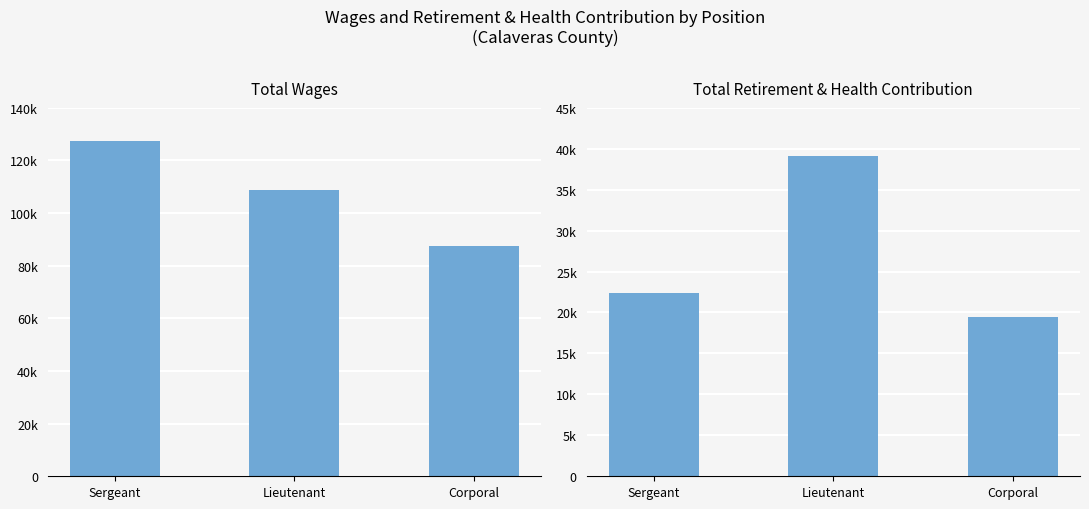

What is the sum of all Total Retirement & Health Contribution values?

81065